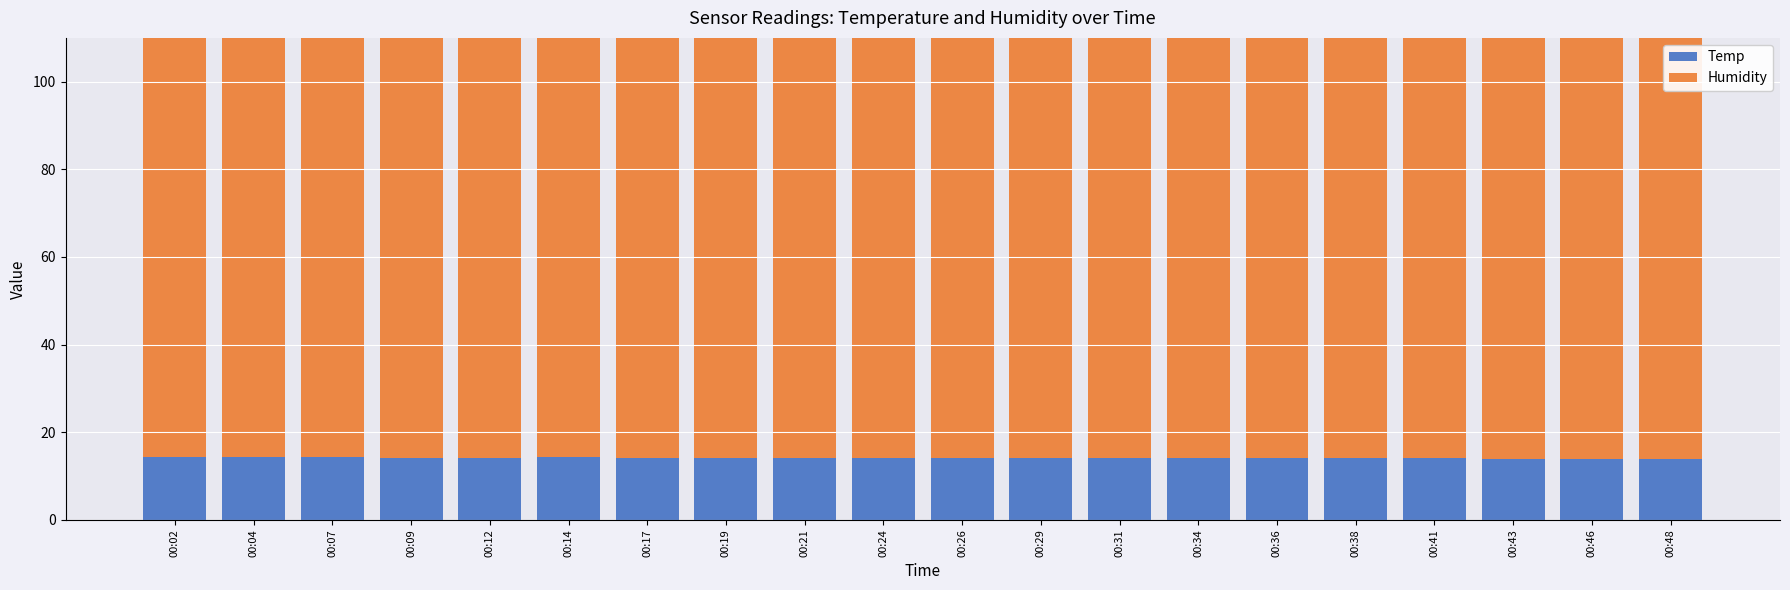

Reading left to right, extract all data points from this chart.

Temp: 14.3	14.3	14.3	14.2	14.2	14.3	14.2	14.2	14.2	14.2	14.2	14.2	14.1	14.1	14.1	14.2	14.1	14.0	14.0	14.0
Humidity: 99.9	99.9	99.9	99.9	99.9	99.9	99.9	99.9	99.9	99.9	99.9	99.9	99.9	99.9	99.9	99.9	99.9	99.9	99.9	99.9